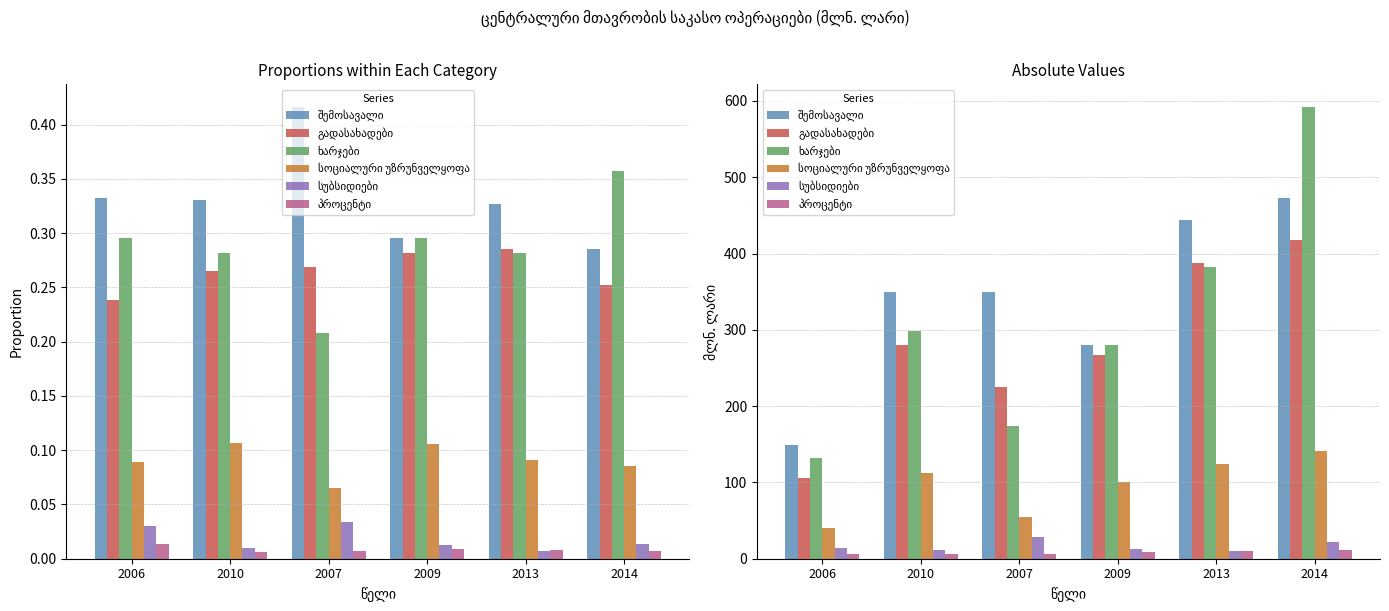

Reading right to left, what are all the values shown in this chart?

შემოსავალი: 472.5	443.5	279.9	349.2	349.8	148.5
გადასახადები: 417.6	387.1	266.5	225.6	280.6	106.3
ხარჯები: 592.2	382.9	280.2	174.4	298.6	132.0
სოციალური უზრუნველყოფა: 141.1	123.8	100.2	54.6	113.0	39.9
სუბსიდიები: 22.4	10.1	12.1	28.5	10.8	13.6
პროცენტი: 11.6	10.5	8.2	6.3	6.3	6.2